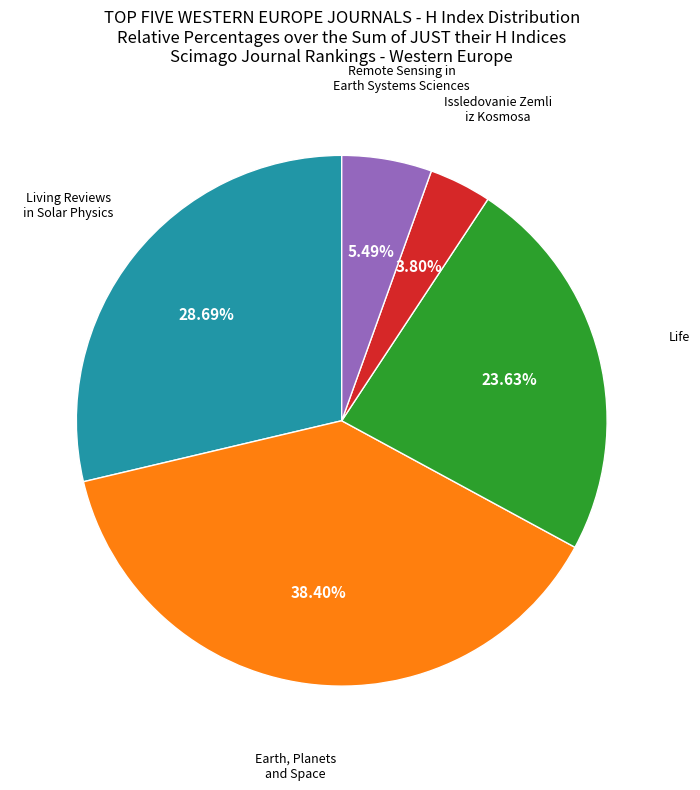

Does any single category account for the majority?

No